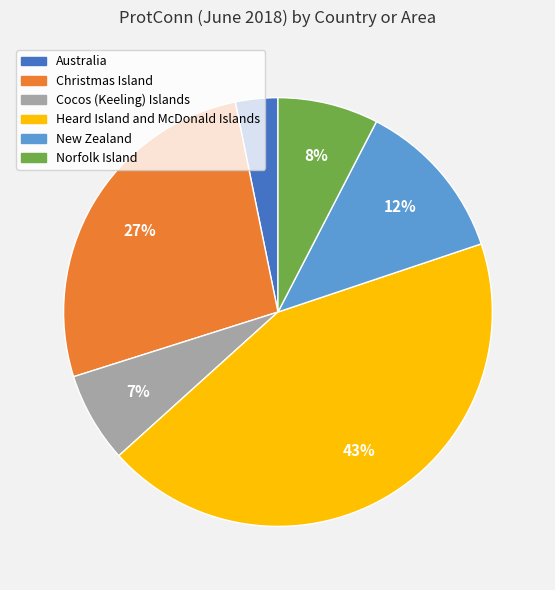

Which has a higher value, Cocos (Keeling) Islands or Heard Island and McDonald Islands?

Heard Island and McDonald Islands